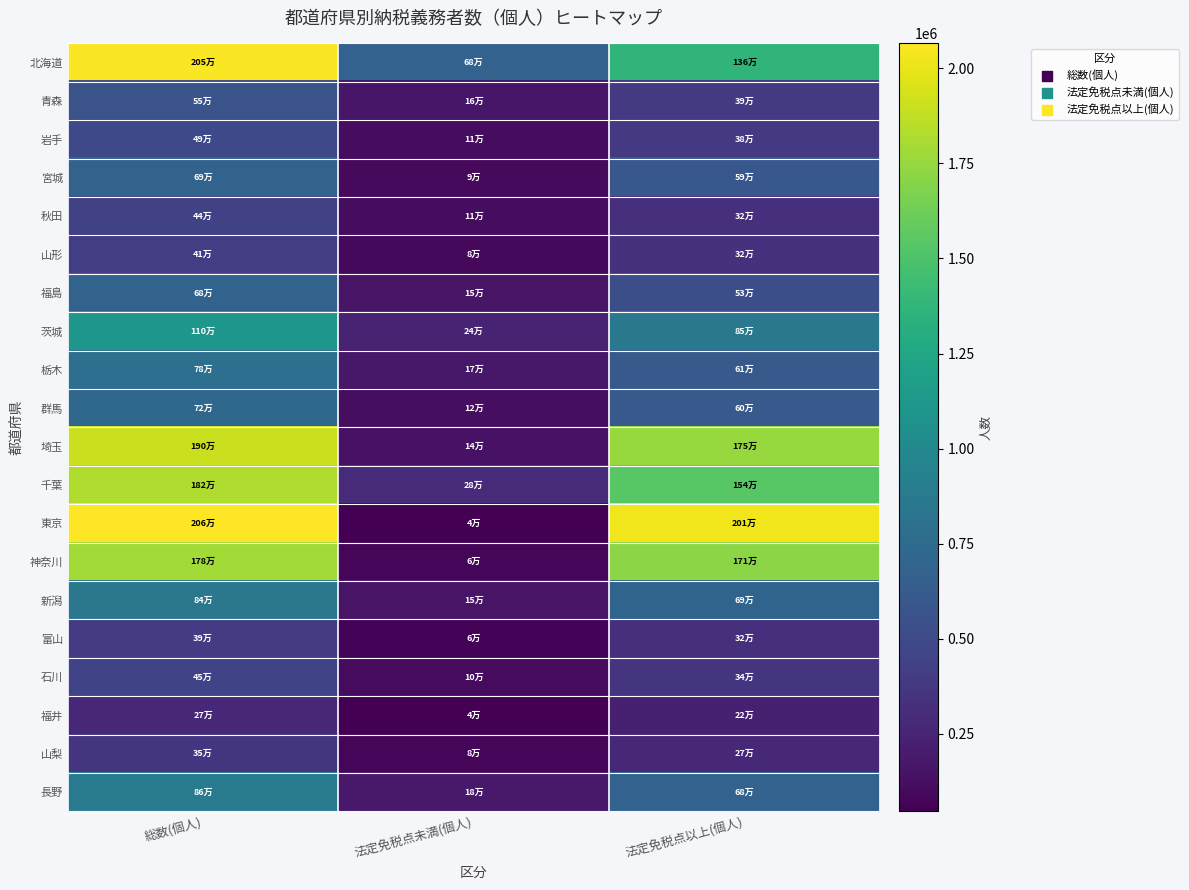

How many series are shown in this chart?

20